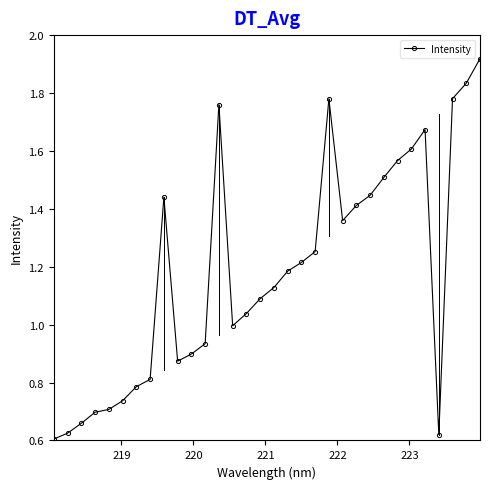

What is the sum of all values?

37.9